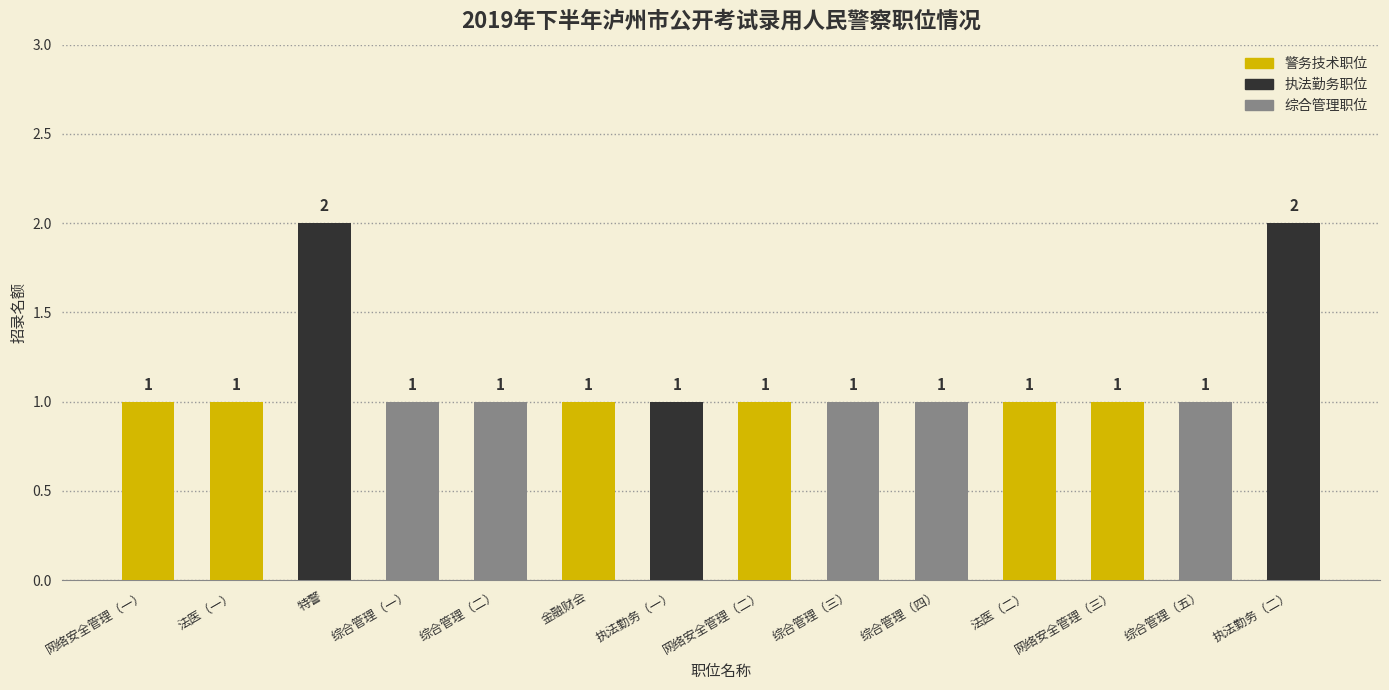

How many values are between 1 and 2?

14